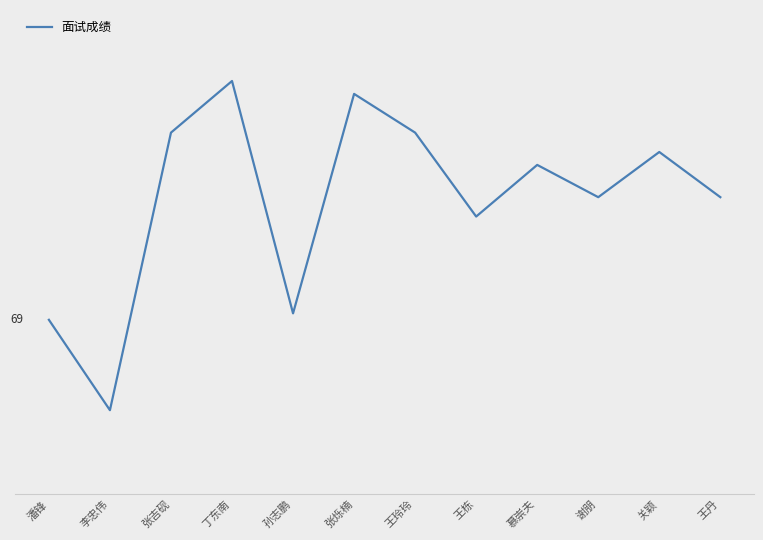

Does the chart have visible grid lines?

No